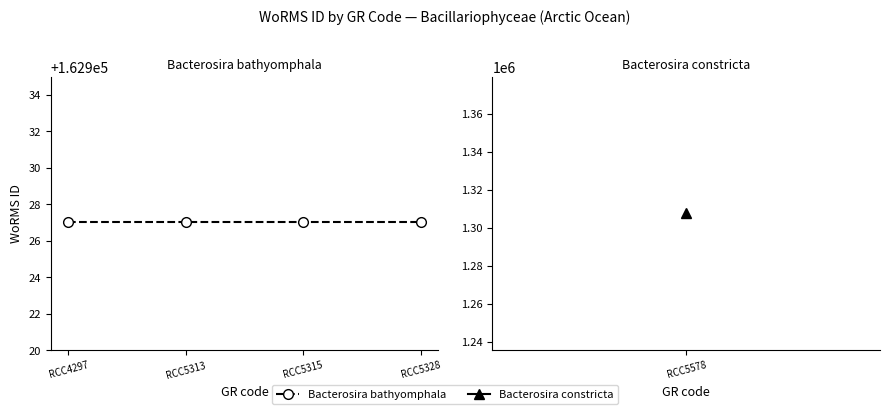

List the labels in order of Bacterosira bathyomphala value, smallest first.

RCC4297, RCC5313, RCC5315, RCC5328